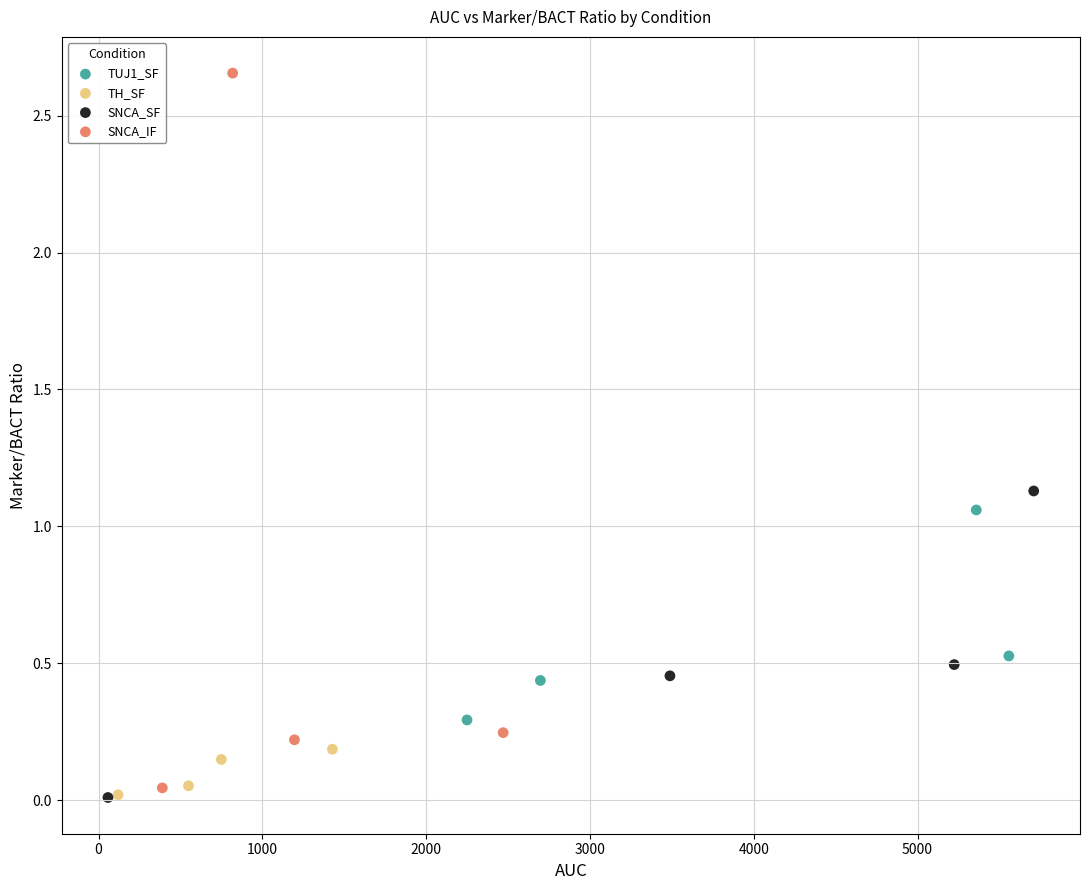

Which series contains the highest Y value?

SNCA_IF